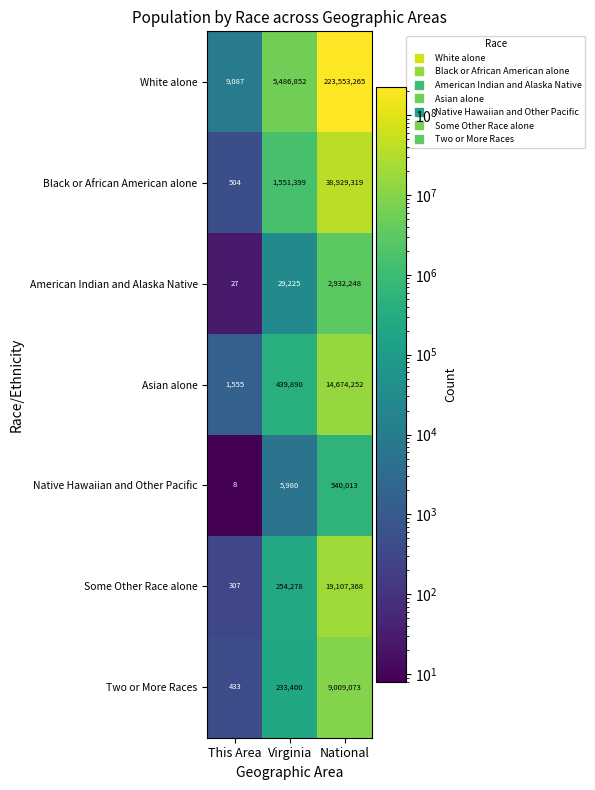

Reading right to left, what are all the values shown in this chart?

White alone: 223553265	5486852	9087
Black or African American alone: 38929319	1551399	504
American Indian and Alaska Native: 2932248	29225	27
Asian alone: 14674252	439890	1555
Native Hawaiian and Other Pacific: 540013	5980	8
Some Other Race alone: 19107368	254278	307
Two or More Races: 9009073	233400	433